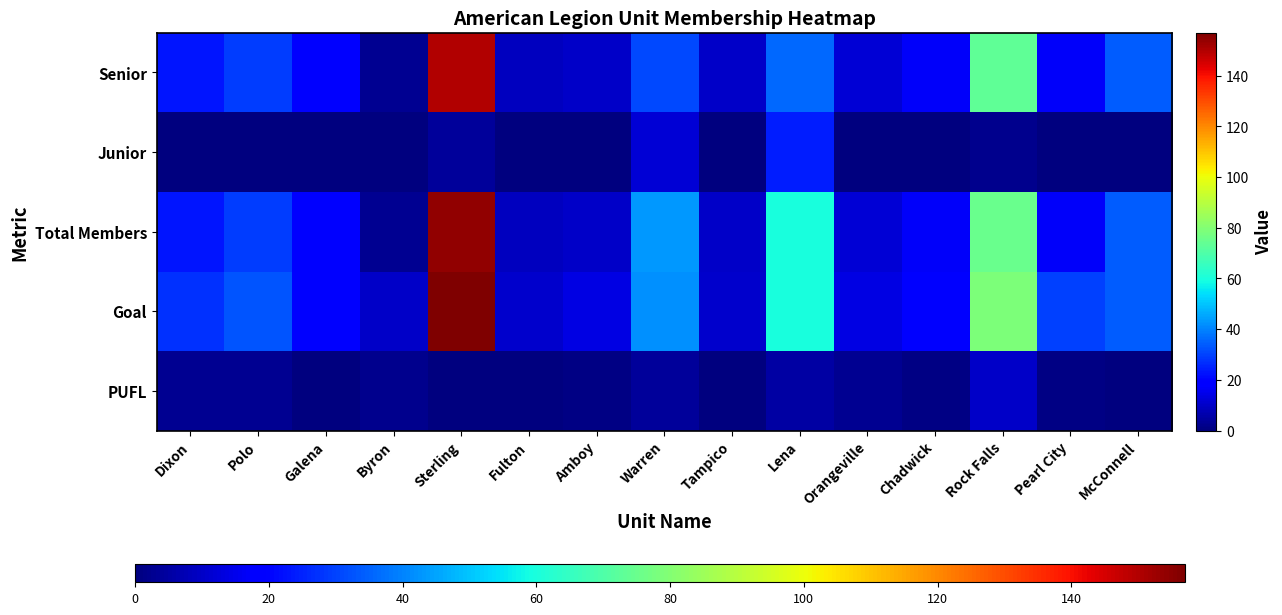

At how many categories does at least one series exceed 147?

1